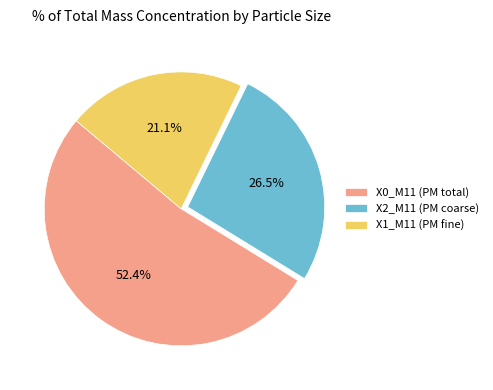

Is there any slice that represents more than half of the pie?

Yes